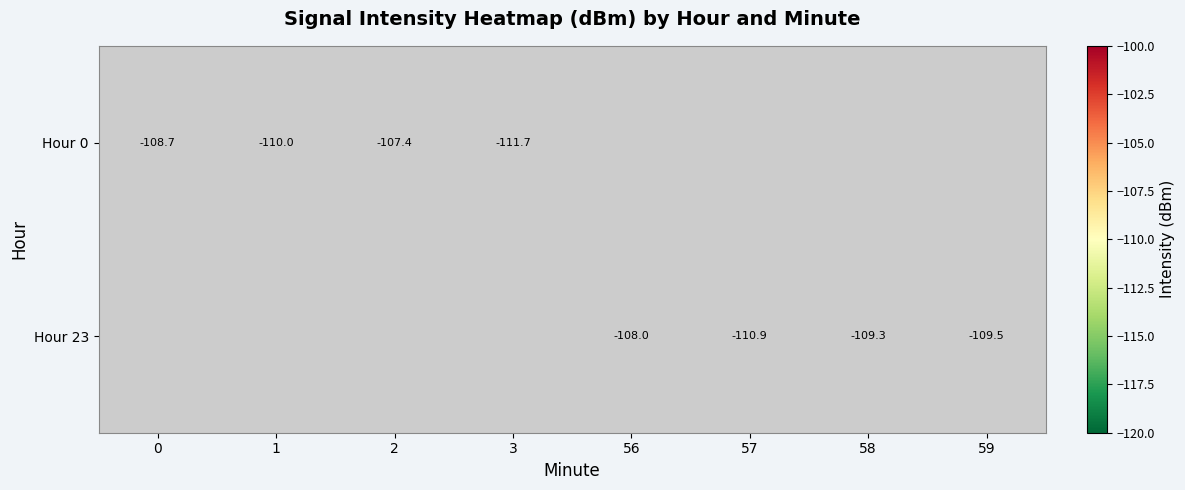

Is the value of Hour 23 at 58 greater than the value of Hour 0 at 3?

Yes